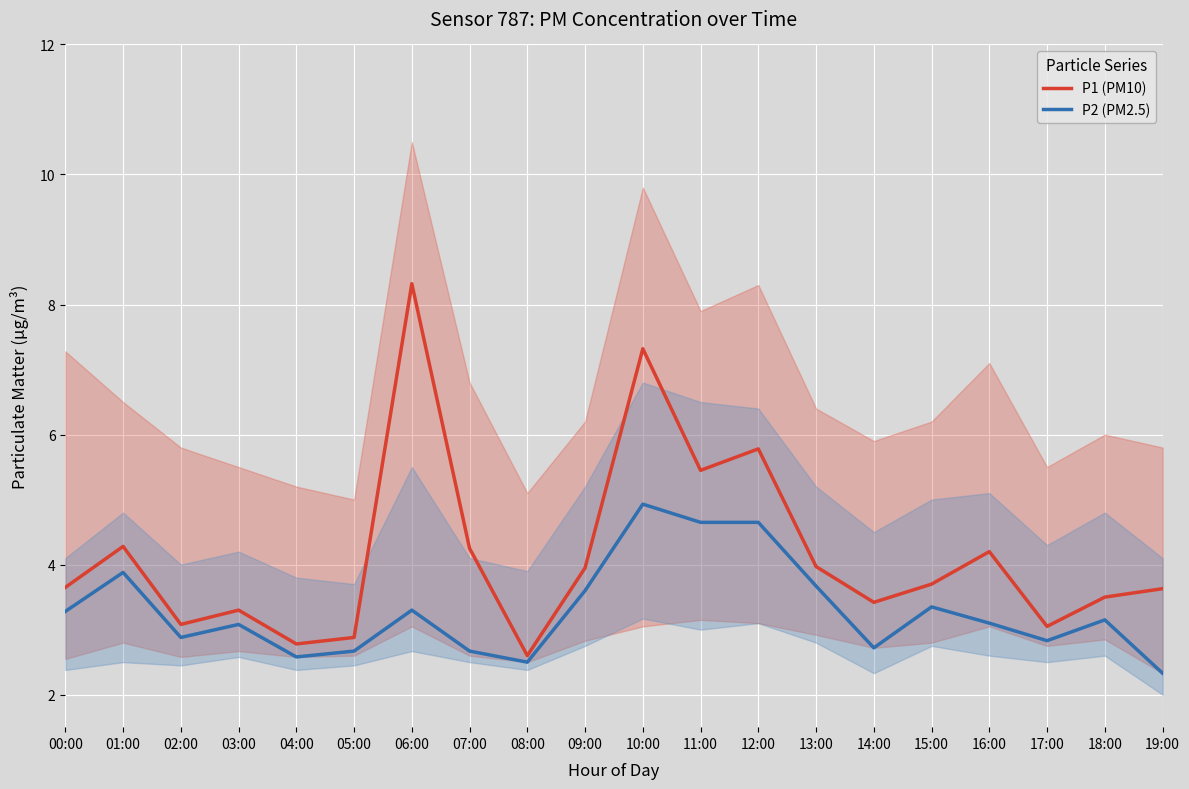

The value of P1 (PM10) at 06:00 is 8.3. True or false?

True